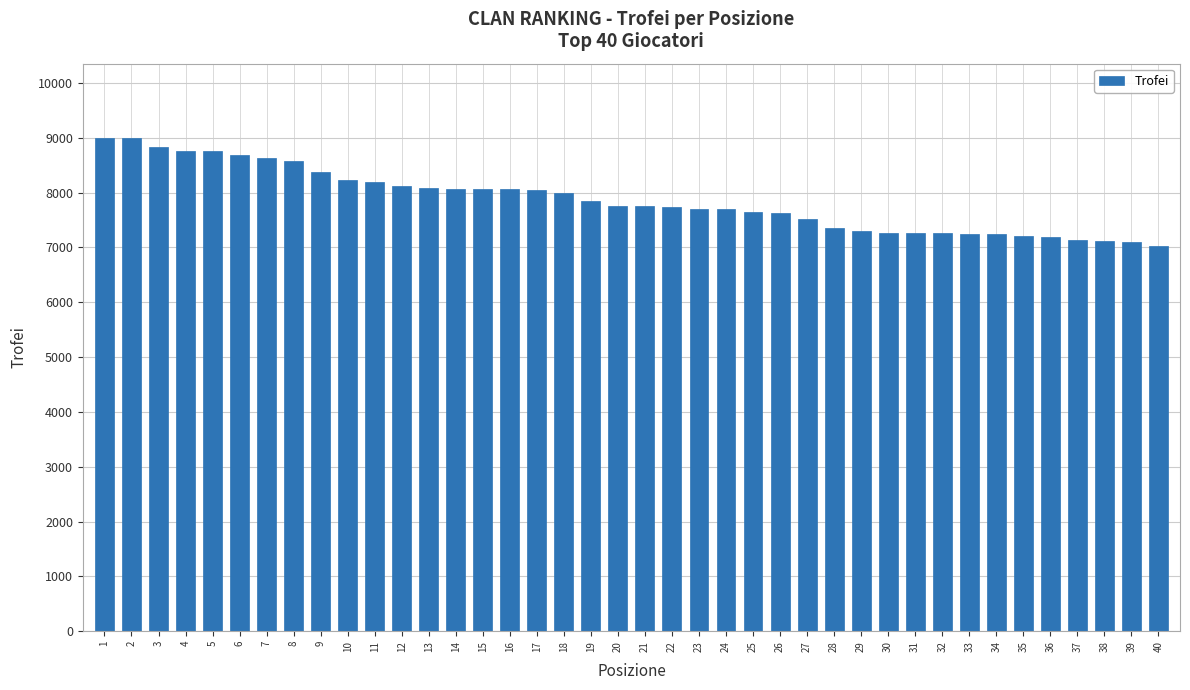

Between 8 and 27, which is larger?

8